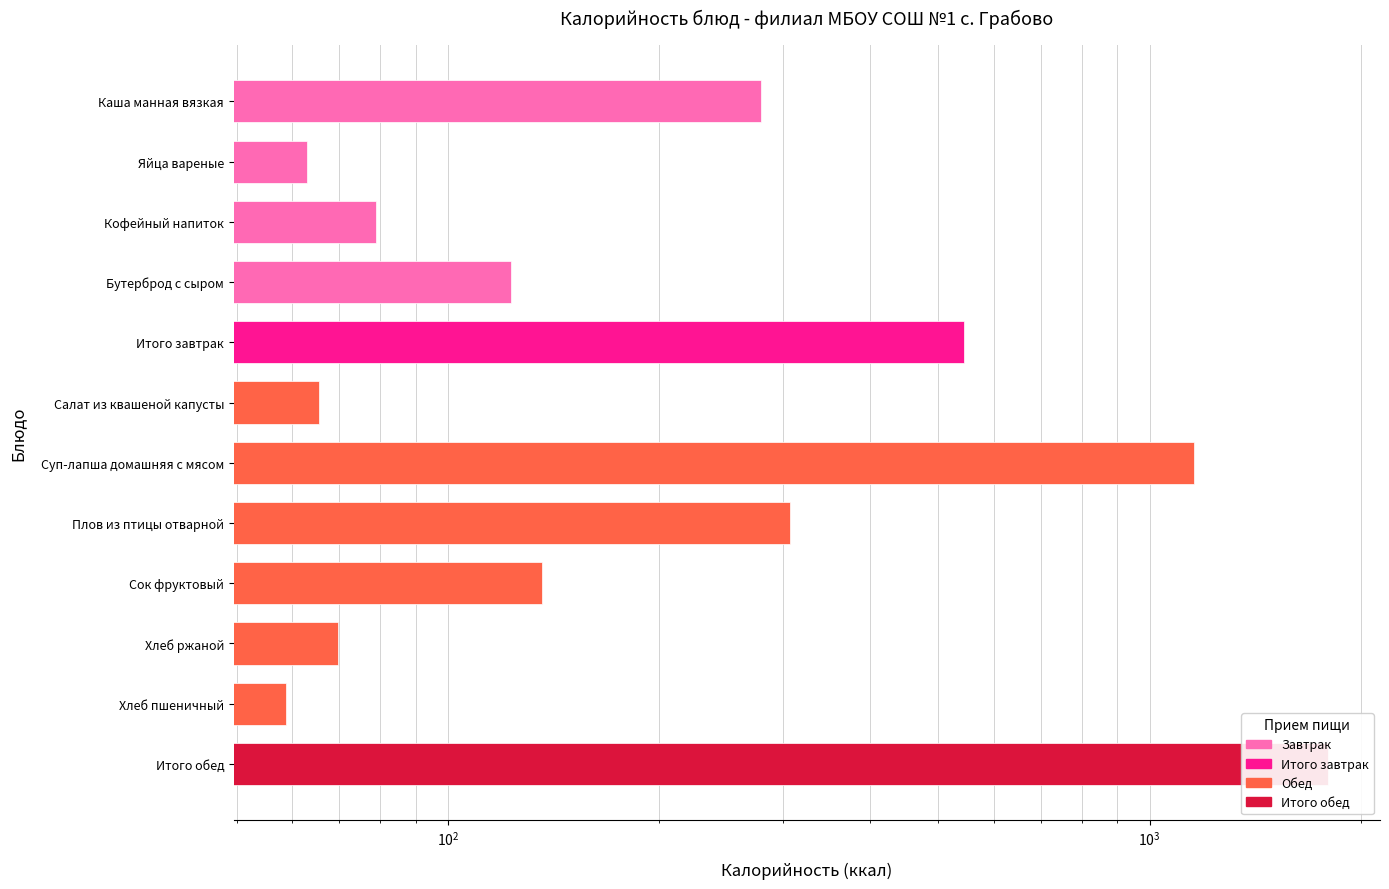

Reading right to left, extract all data points from this chart.

1796.0	58.8	69.6	136.0	307.7	1158.6	65.4	544.4	123.0	79.0	63.0	279.4